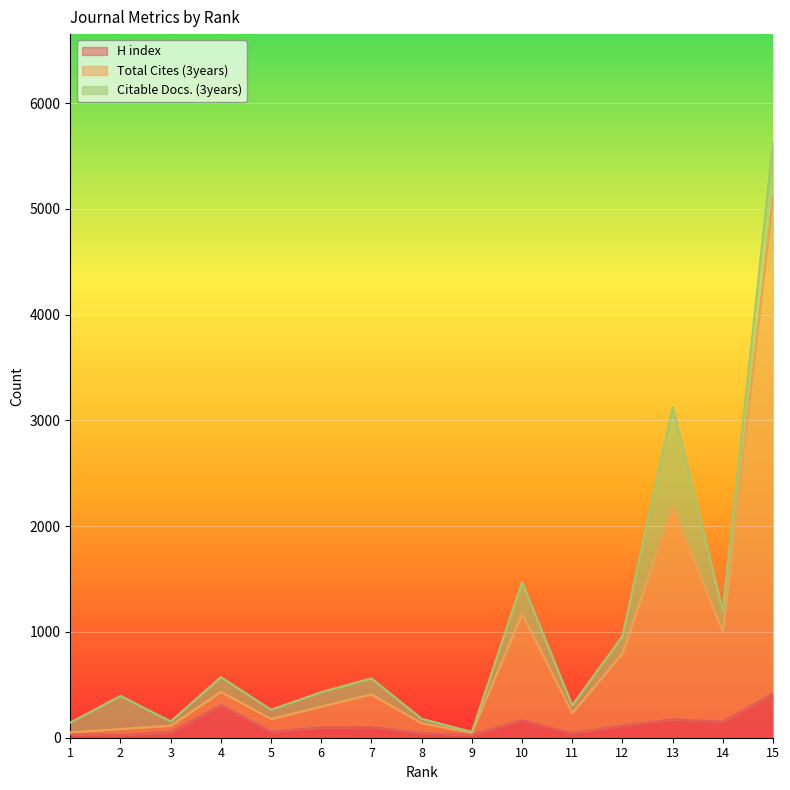

What are all the series names shown in the legend?

H index, Total Cites (3years), Citable Docs. (3years)